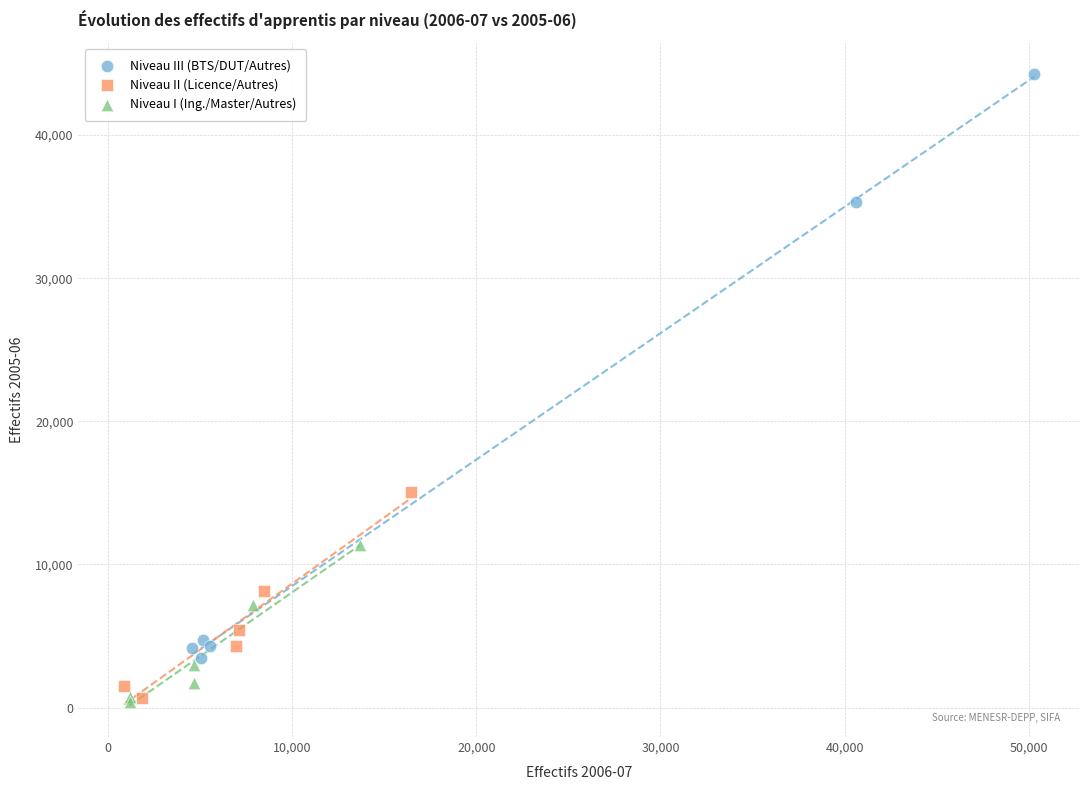

Which series reaches the maximum Y coordinate?

Niveau III (BTS/DUT/Autres)